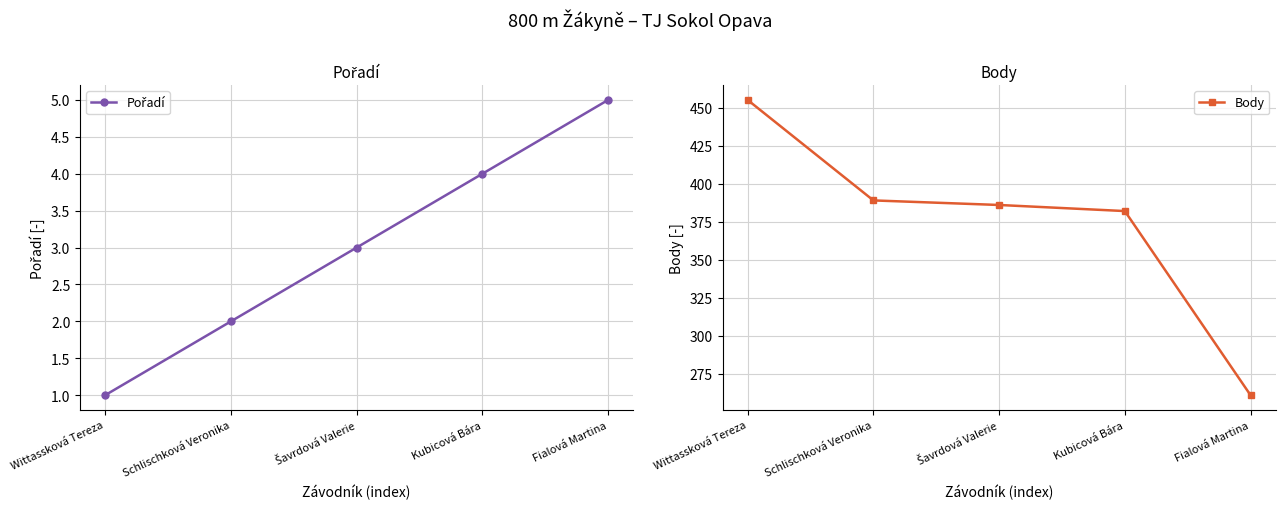

Reading left to right, transcribe all the data shown in this chart.

Pořadí: 1	2	3	4	5
Body: 455	389	386	382	261